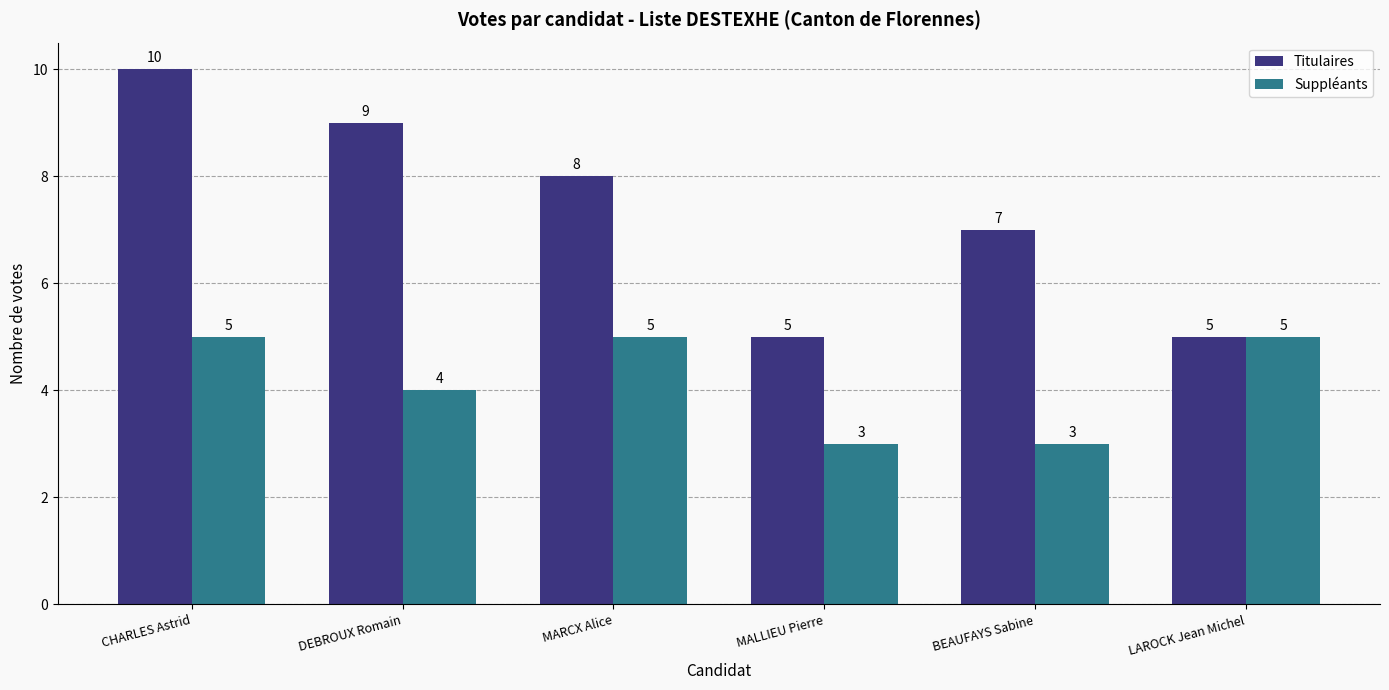

What is the value of the Titulaires bar at the 3rd from the left?

8